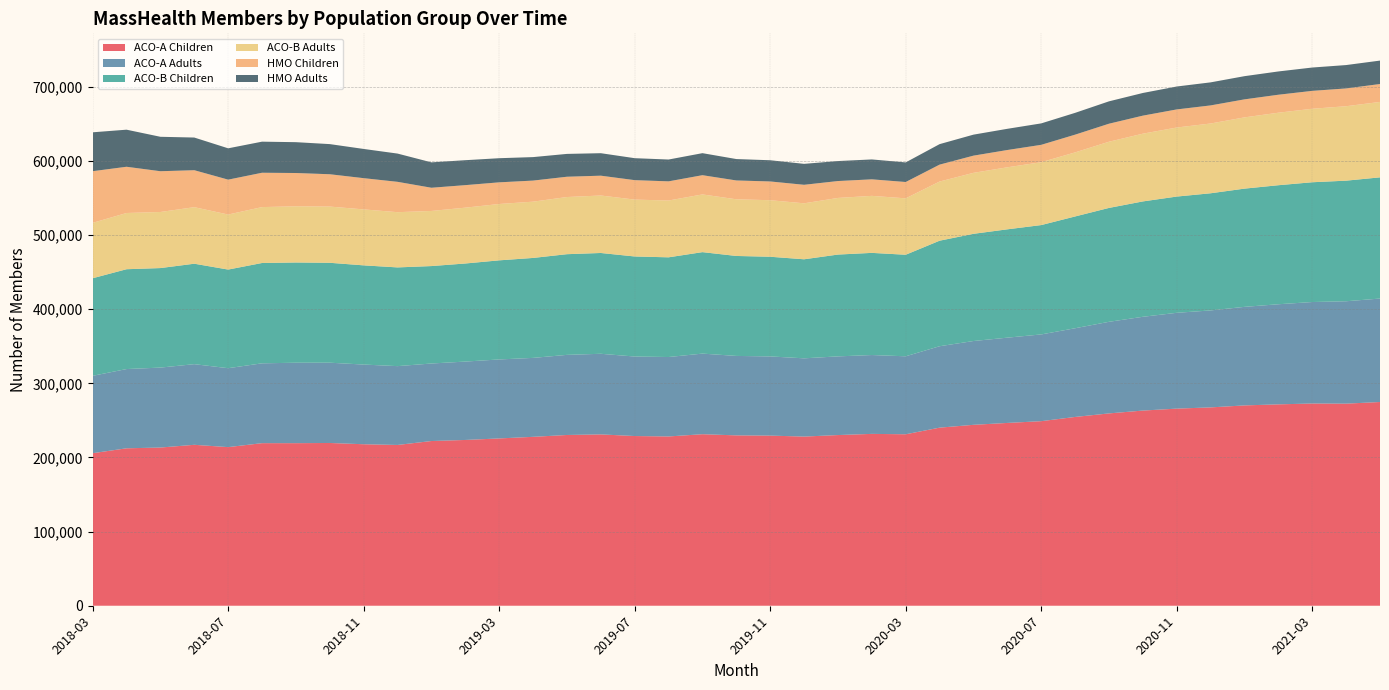

Reading left to right, extract all data points from this chart.

ACO-A Children: 2018-03=205744	2018-04=212347	2018-05=213374	2018-06=217065	2018-07=213944	2018-08=219279	2018-09=219268	2018-10=219531	2018-11=217815	2018-12=216852	2019-01=222160	2019-02=223600	2019-03=225656	2019-04=227817	2019-05=230304	2019-06=231096	2019-07=228887	2019-08=228328	2019-09=231352	2019-10=229785	2019-11=229461	2019-12=228158	2020-01=230214	2020-02=231790	2020-03=231272	2020-04=240194	2020-05=244019	2020-06=246560	2020-07=248937	2020-08=254629	2020-09=259412	2020-10=263240	2020-11=265869	2020-12=267518	2021-01=270190	2021-02=271624	2021-03=272754	2021-04=272567	2021-05=274801
ACO-A Adults: 2018-03=104372	2018-04=106887	2018-05=107832	2018-06=108767	2018-07=106455	2018-08=107692	2018-09=108502	2018-10=108281	2018-11=107485	2018-12=106332	2019-01=104556	2019-02=105723	2019-03=106535	2019-04=106476	2019-05=108065	2019-06=108738	2019-07=107243	2019-08=107132	2019-09=108722	2019-10=107160	2019-11=106812	2019-12=105538	2020-01=106119	2020-02=106361	2020-03=105175	2020-04=109822	2020-05=113031	2020-06=115014	2020-07=117006	2020-08=119649	2020-09=123542	2020-10=126485	2020-11=129228	2020-12=130798	2021-01=132939	2021-02=135020	2021-03=136887	2021-04=138118	2021-05=139536
ACO-B Children: 2018-03=131596	2018-04=134640	2018-05=134230	2018-06=135484	2018-07=133009	2018-08=135312	2018-09=135190	2018-10=134739	2018-11=133785	2018-12=133133	2019-01=131417	2019-02=132274	2019-03=133658	2019-04=134803	2019-05=135790	2019-06=135946	2019-07=134940	2019-08=134468	2019-09=136847	2019-10=134824	2019-11=134425	2019-12=133586	2020-01=137315	2020-02=137770	2020-03=136961	2020-04=142332	2020-05=144575	2020-06=146117	2020-07=147479	2020-08=150761	2020-09=153600	2020-10=155604	2020-11=156773	2020-12=157995	2021-01=159447	2021-02=160535	2021-03=161539	2021-04=162639	2021-05=163448
ACO-B Adults: 2018-03=74723	2018-04=75840	2018-05=75650	2018-06=76256	2018-07=74251	2018-08=75398	2018-09=75816	2018-10=75839	2018-11=75492	2018-12=74508	2019-01=74349	2019-02=75319	2019-03=76025	2019-04=75903	2019-05=77094	2019-06=77527	2019-07=76722	2019-08=76635	2019-09=77852	2019-10=76436	2019-11=76276	2019-12=75499	2020-01=76384	2020-02=76912	2020-03=76080	2020-04=79805	2020-05=82265	2020-06=83662	2020-07=84808	2020-08=86429	2020-09=89288	2020-10=91374	2020-11=93144	2020-12=94121	2021-01=96113	2021-02=97806	2021-03=99125	2021-04=100407	2021-05=101744
HMO Children: 2018-03=69663	2018-04=62358	2018-05=54976	2018-06=49859	2018-07=47044	2018-08=46322	2018-09=44874	2018-10=43592	2018-11=42118	2018-12=40929	2019-01=31288	2019-02=30376	2019-03=29196	2019-04=28432	2019-05=27372	2019-06=26742	2019-07=26235	2019-08=25842	2019-09=25935	2019-10=25406	2019-11=25283	2019-12=24974	2020-01=22787	2020-02=22293	2020-03=22028	2020-04=22809	2020-05=23181	2020-06=23313	2020-07=23431	2020-08=23906	2020-09=24299	2020-10=24316	2020-11=24394	2020-12=24395	2021-01=24299	2021-02=24241	2021-03=24147	2021-04=23996	2021-05=24142
HMO Adults: 2018-03=52449	2018-04=50014	2018-05=46441	2018-06=44059	2018-07=42249	2018-08=41925	2018-09=41592	2018-10=40647	2018-11=39404	2018-12=38102	2019-01=34249	2019-02=33645	2019-03=32544	2019-04=31682	2019-05=30793	2019-06=30327	2019-07=29620	2019-08=29427	2019-09=29716	2019-10=28864	2019-11=28602	2019-12=28244	2020-01=26962	2020-02=26832	2020-03=26440	2020-04=27628	2020-05=28321	2020-06=28600	2020-07=28920	2020-08=29409	2020-09=30179	2020-10=30578	2020-11=30918	2020-12=31084	2021-01=31282	2021-02=31405	2021-03=31470	2021-04=31525	2021-05=31605